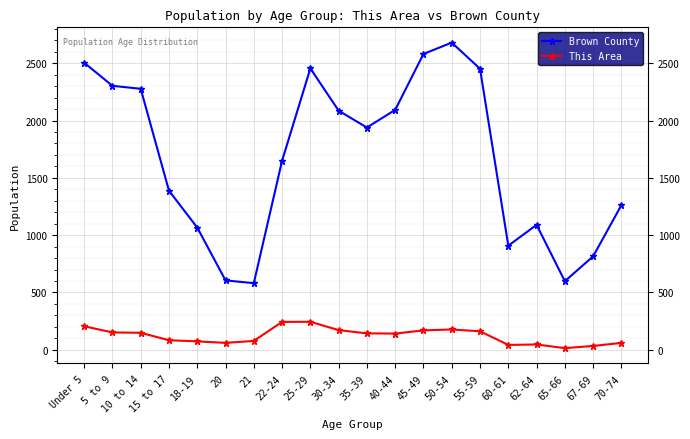

What is the difference between the Brown County values at 50-54 and 67-69?

1865